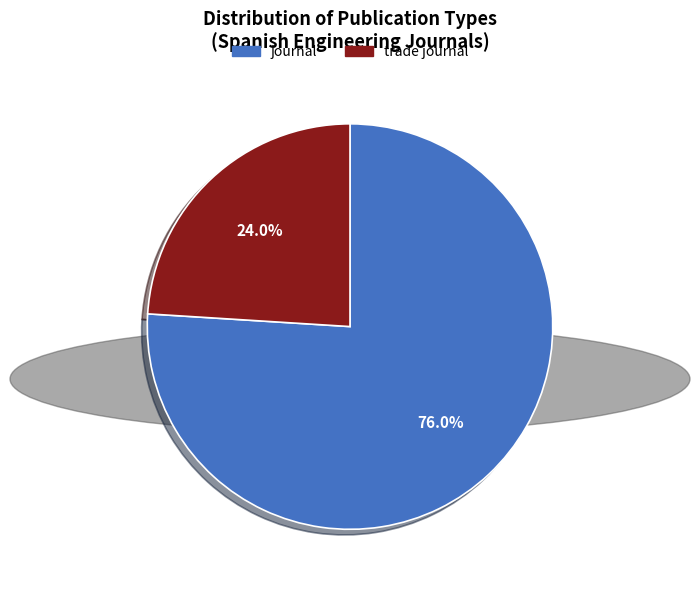

Between trade journal and journal, which is larger?

journal